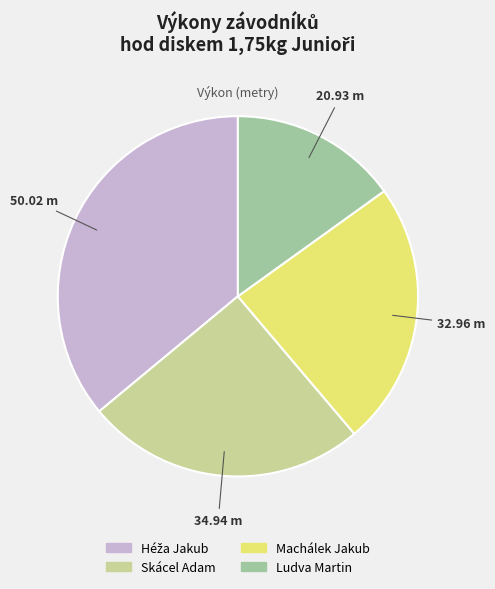

Do Ludva Martin and Skácel Adam together represent more than half of the pie?

No